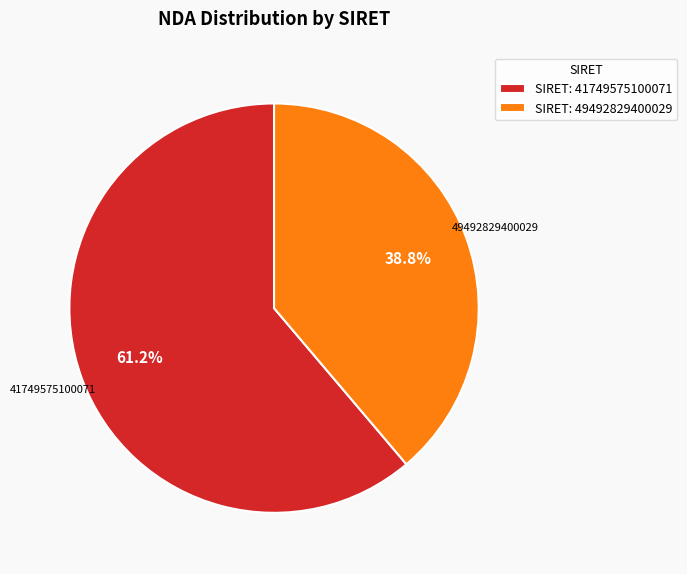

The 49492829400029 slice represents 49% of the pie. True or false?

False